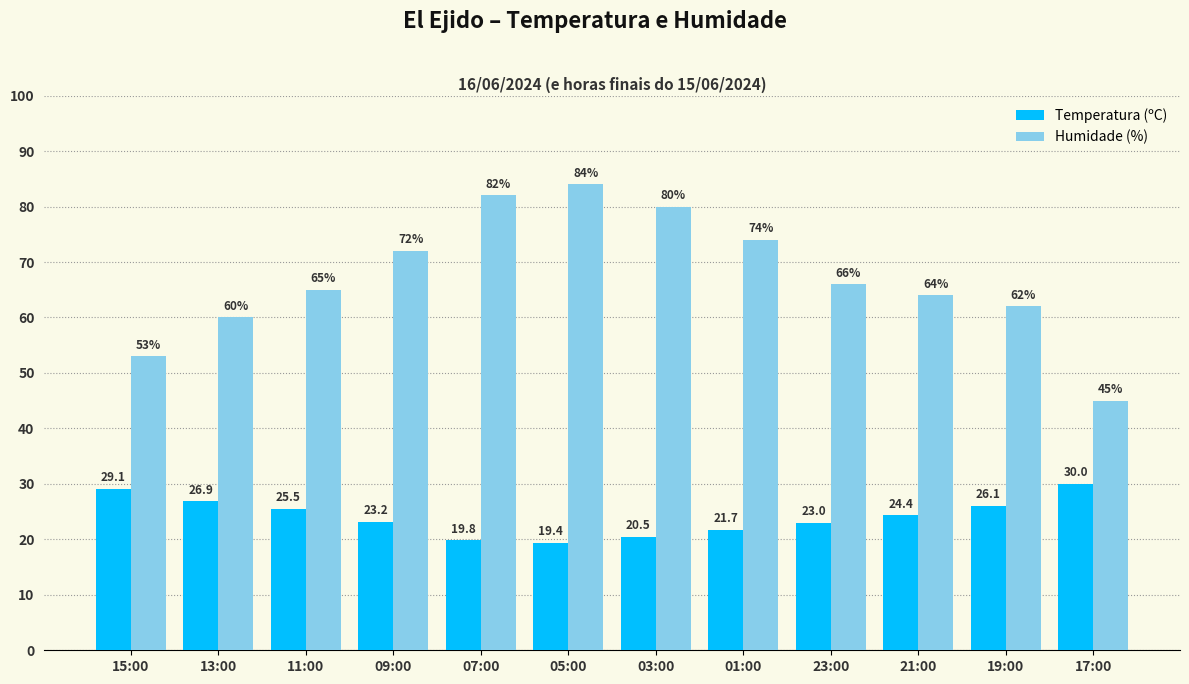

What is the label of the 2nd bar from the right?

19:00